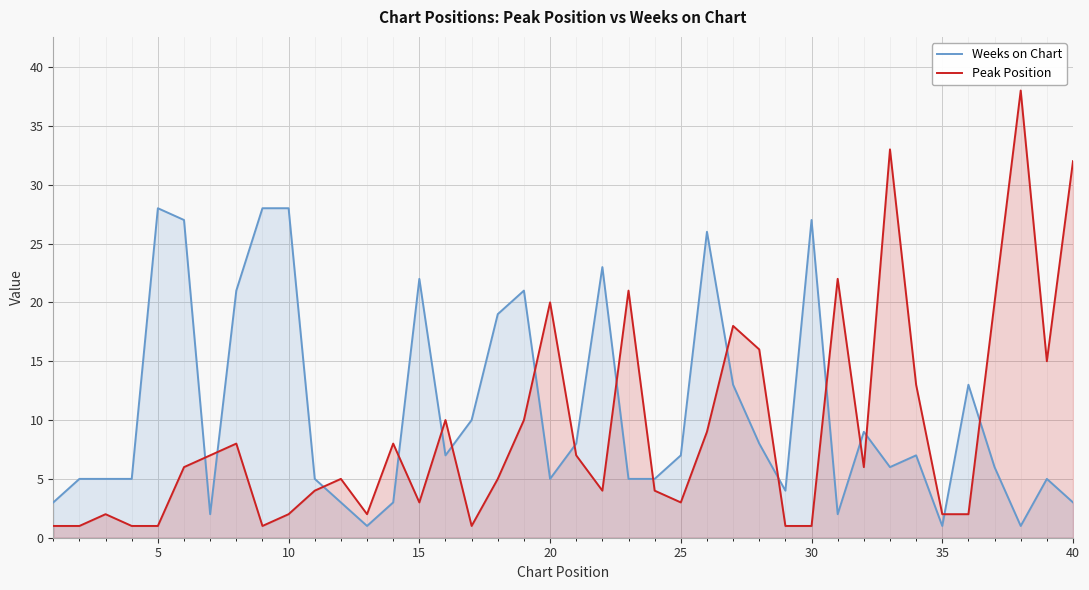

At how many categories does at least one series exceed 25?

9